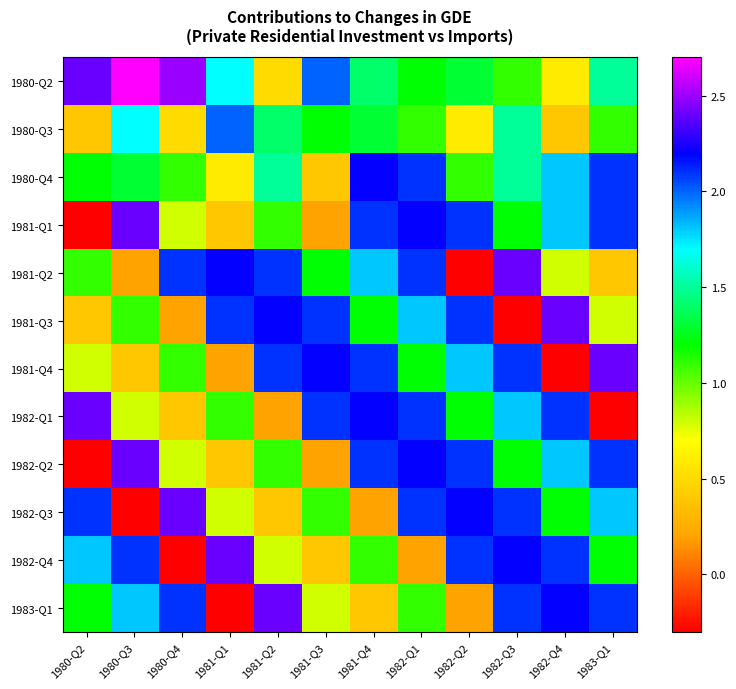

Which series has the largest total across all categories?

1980-Q2